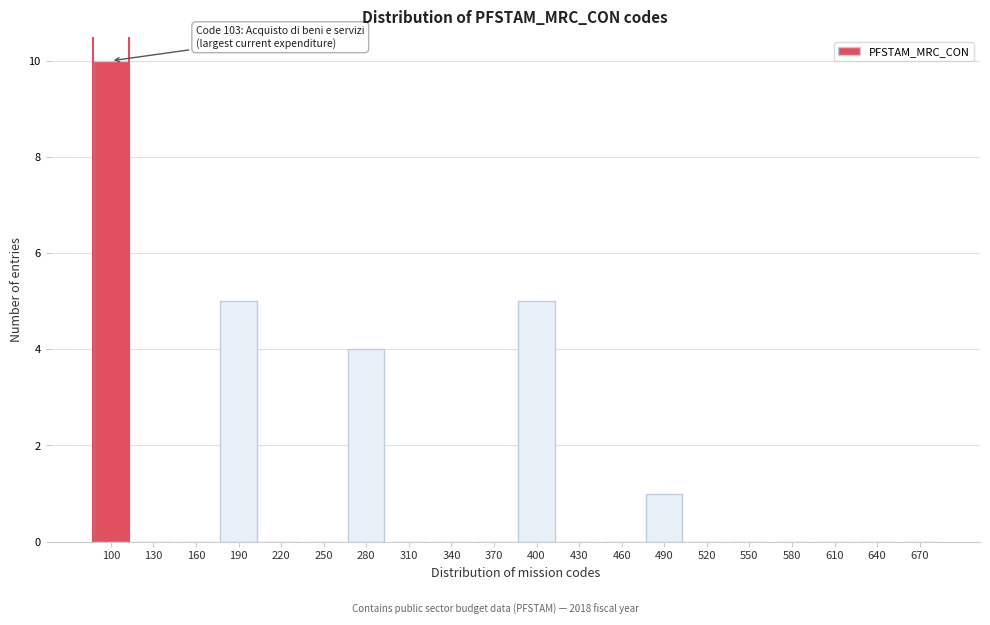

Reading left to right, what are all the values shown in this chart?

100=10	130=0	160=0	190=5	220=0	250=0	280=4	310=0	340=0	370=0	400=5	430=0	460=0	490=1	520=0	550=0	580=0	610=0	640=0	670=0